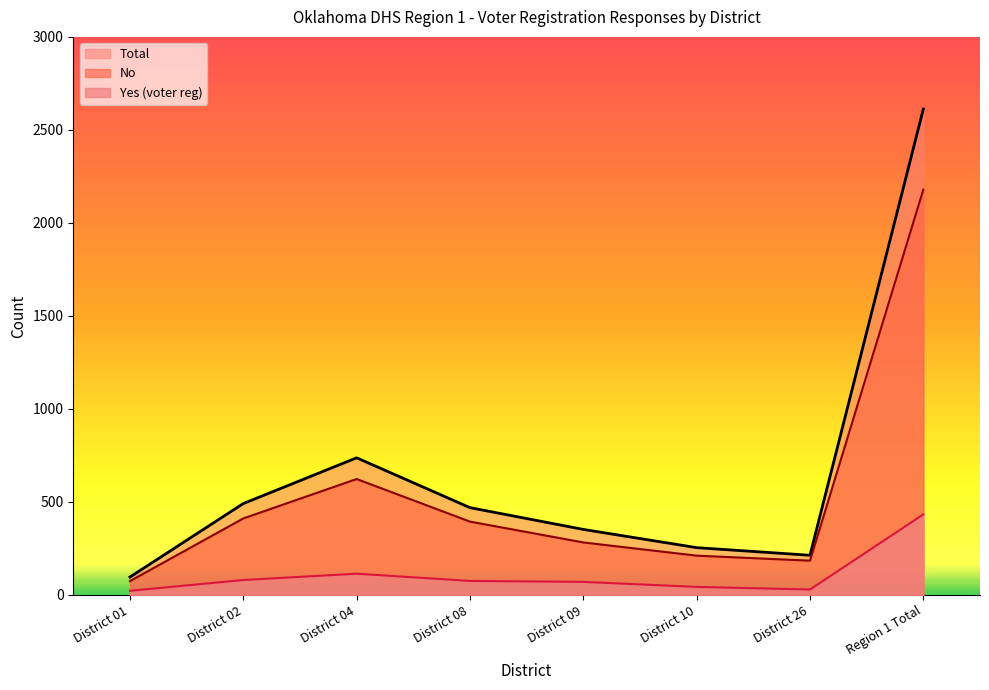

What is the spread (max minus min) of values at District 08?

394